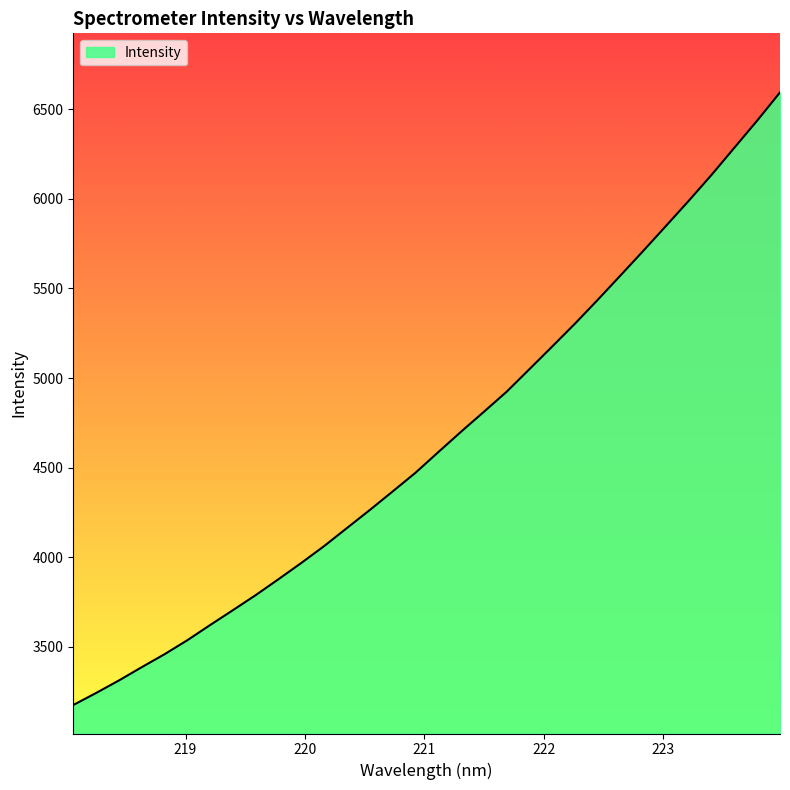

What is the minimum value shown in the chart?

3176.4